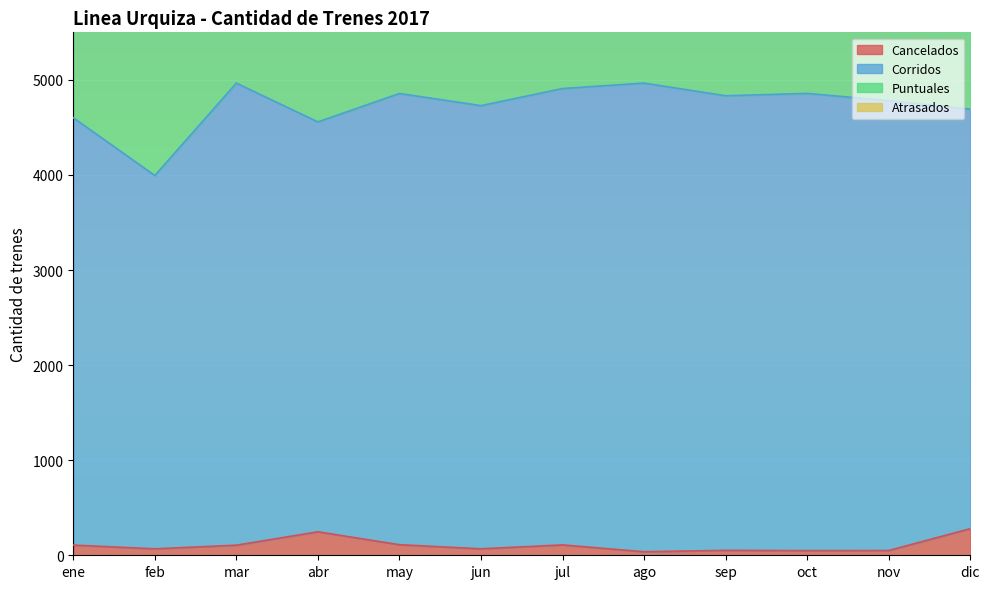

How many lines are shown in the chart?

2